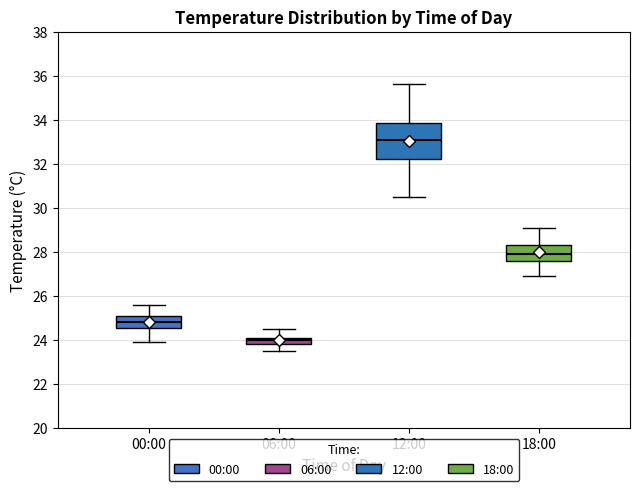

Which box has the lowest median line?

06:00